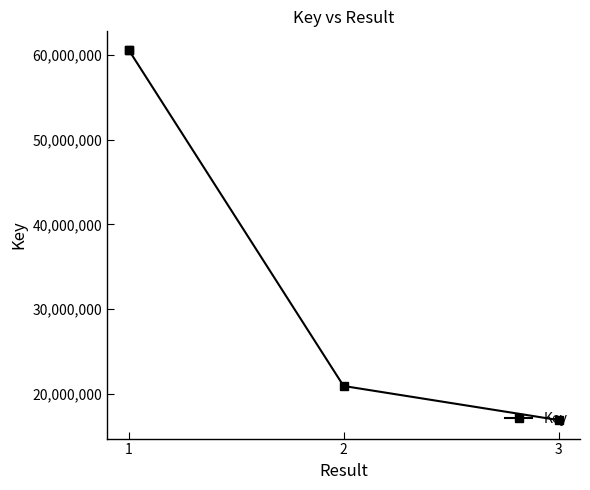

Is it true that the value at 2 is 7278867?

False